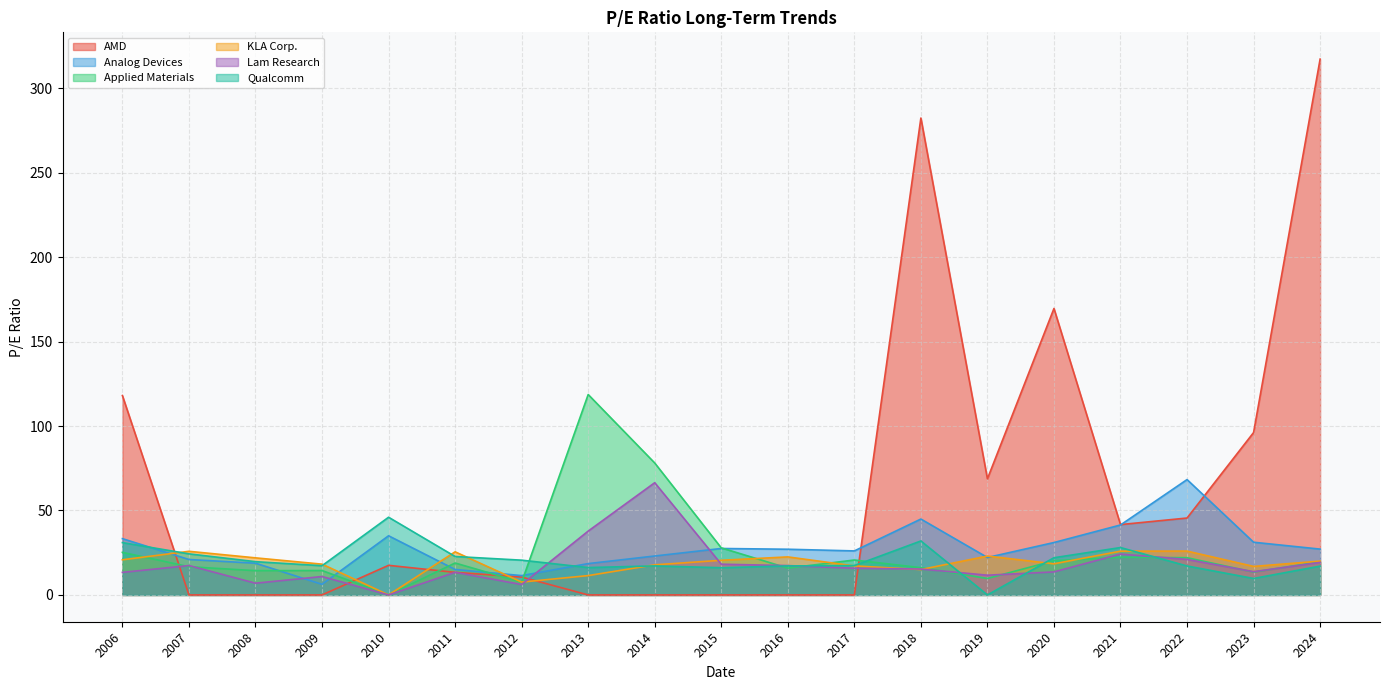

What is the total value across all series at 2017?

97.1